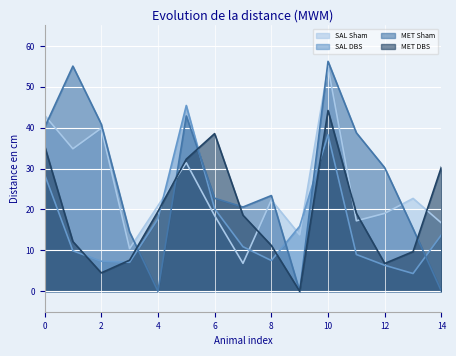

What is the sum of the SAL DBS values at 11 and 4?

26.7